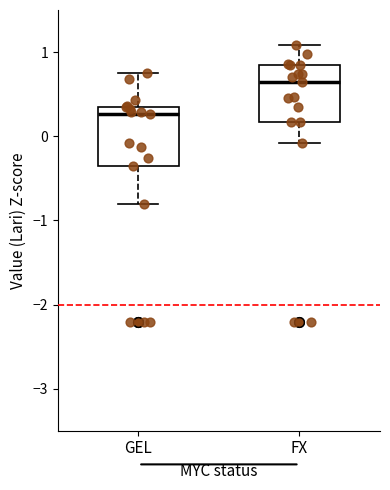

Reading left to right, transcribe this box plot: for each box, give where its median line is, the range the box spans, and where its two whiskers end, as read against the y-axis. The values are not printed on the chart, so give them approximately, as read against the axis.

GEL: median 0.3 (just below the box's upper edge), box -0.4 to 0.3, whiskers -0.8 to 0.8
FX: median 0.6, box 0.2 to 0.8, whiskers -0.1 to 1.1